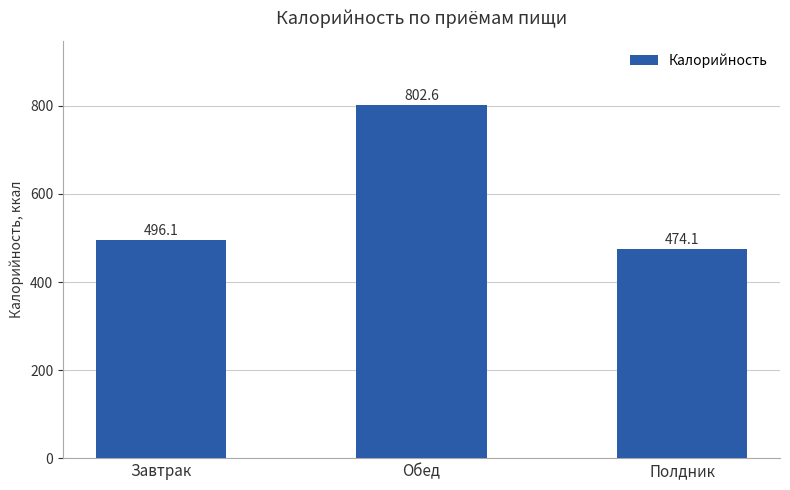

True or false: the data shows 209.2 at Обед.

False